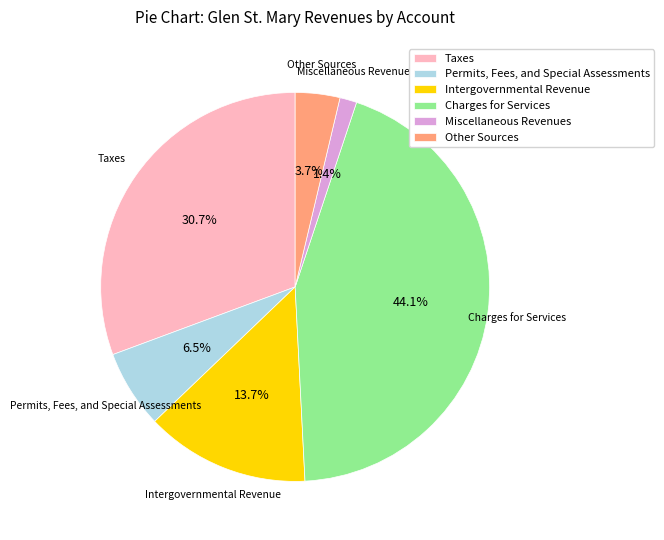

Which category has the smallest portion of the pie?

Miscellaneous Revenues